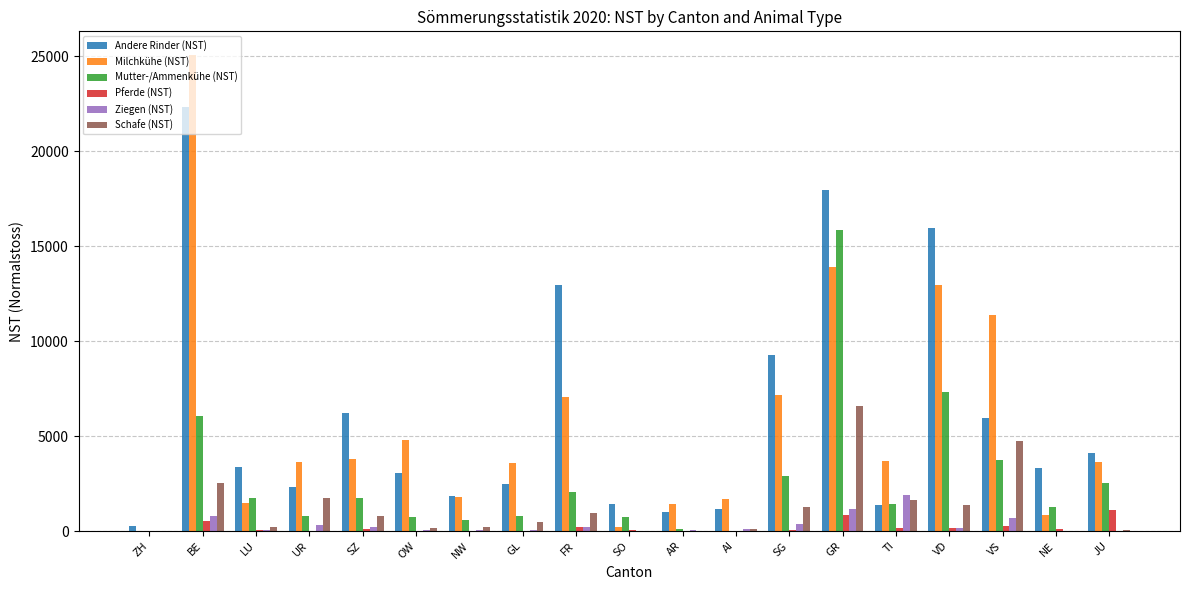

Which series has the widest spread of values?

Milchkühe (NST)